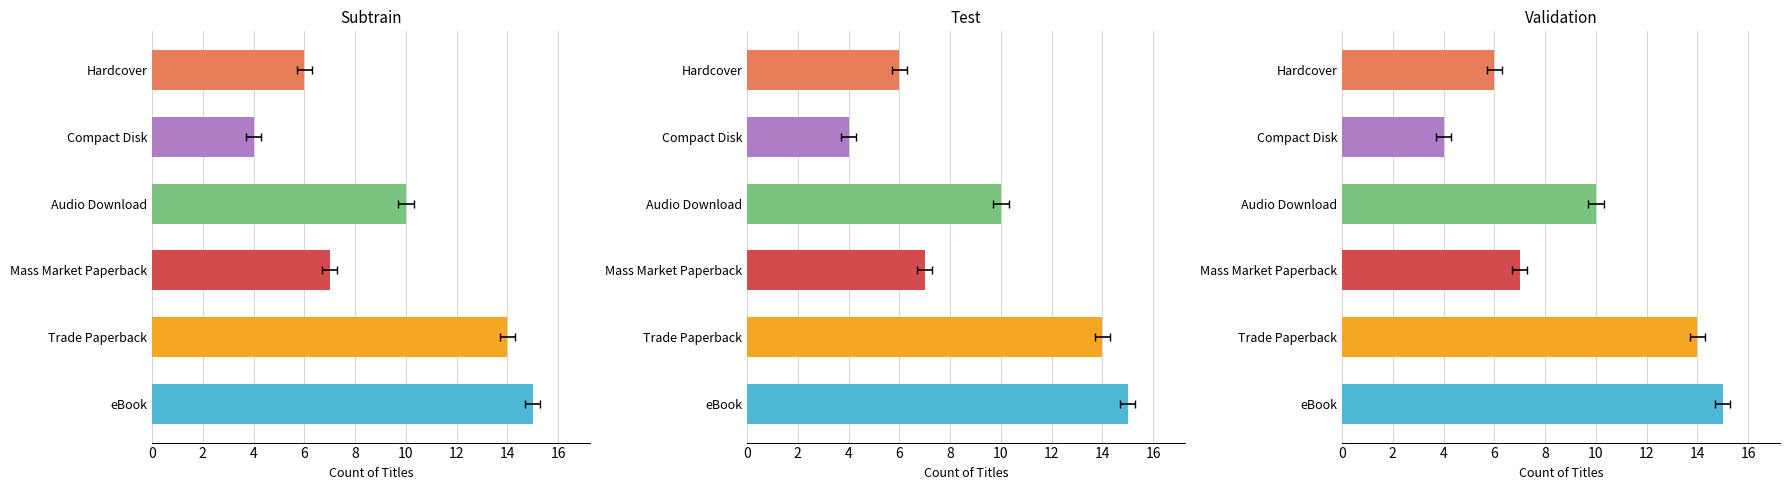

What is the approximate value at Audio Download, to the nearest 5?

10